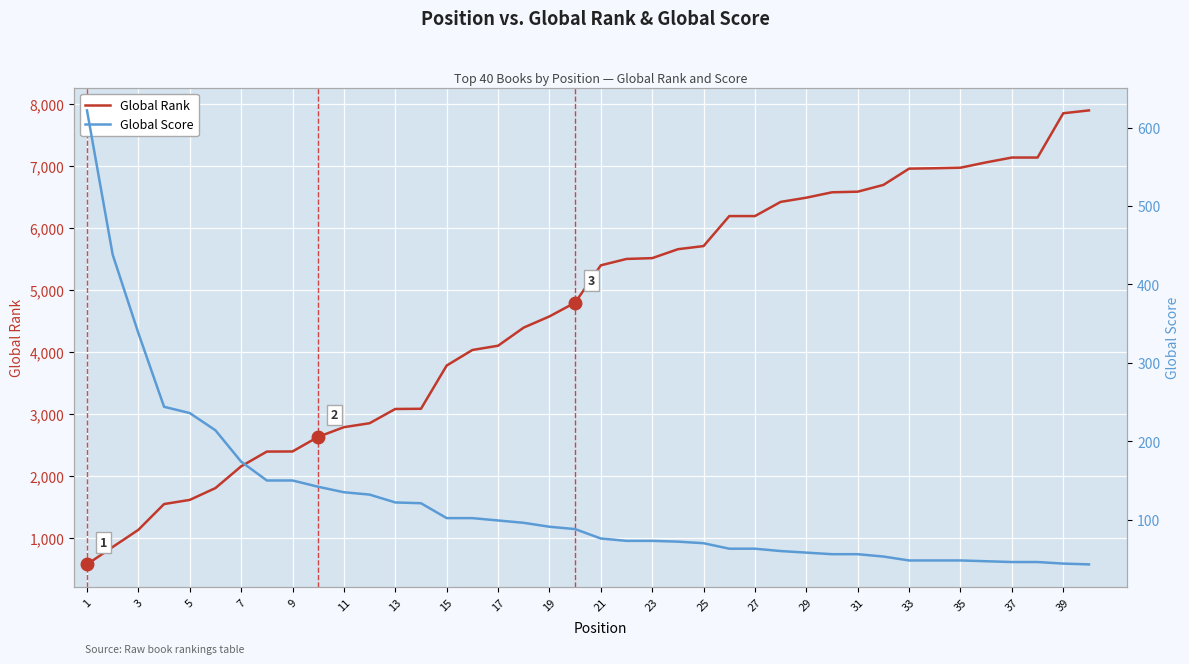

Which category has the highest value in the Global Score series?

1